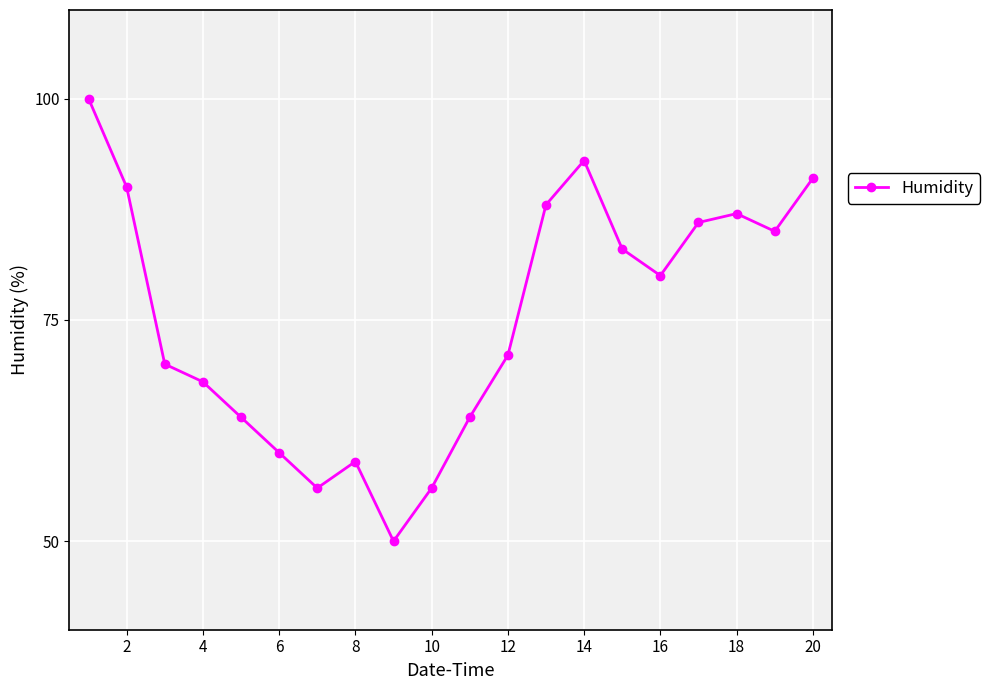

What is the difference between the maximum and minimum values?

50